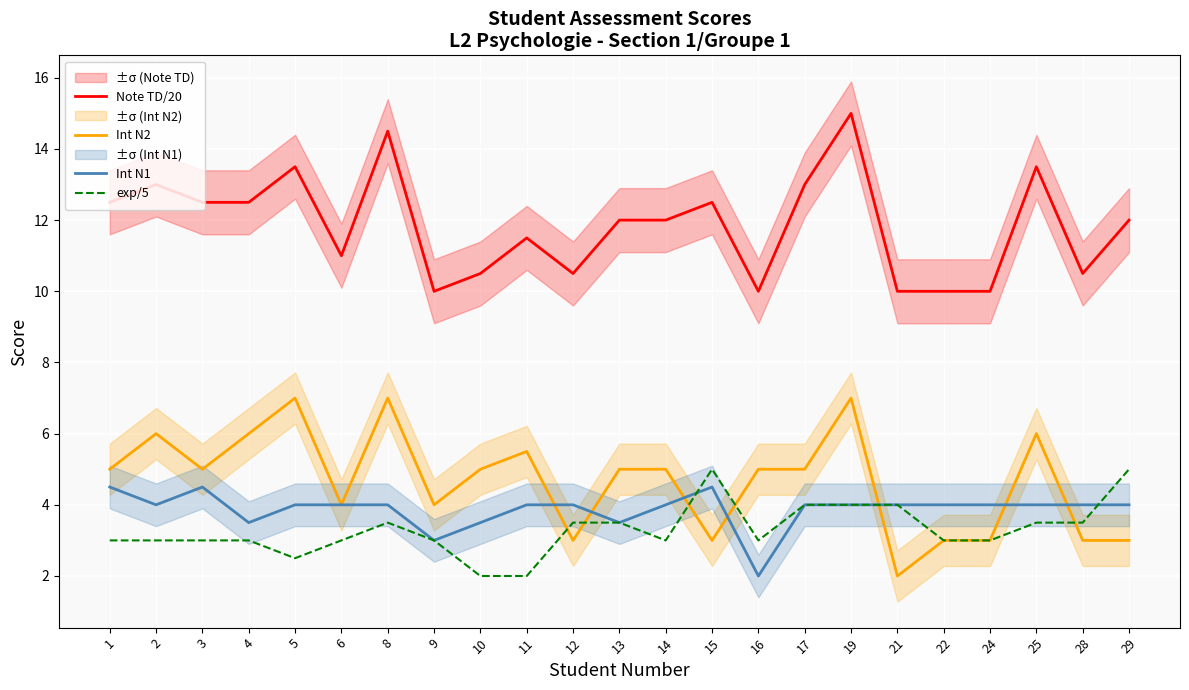

Which series has the largest range (max minus min)?

Note TD/20